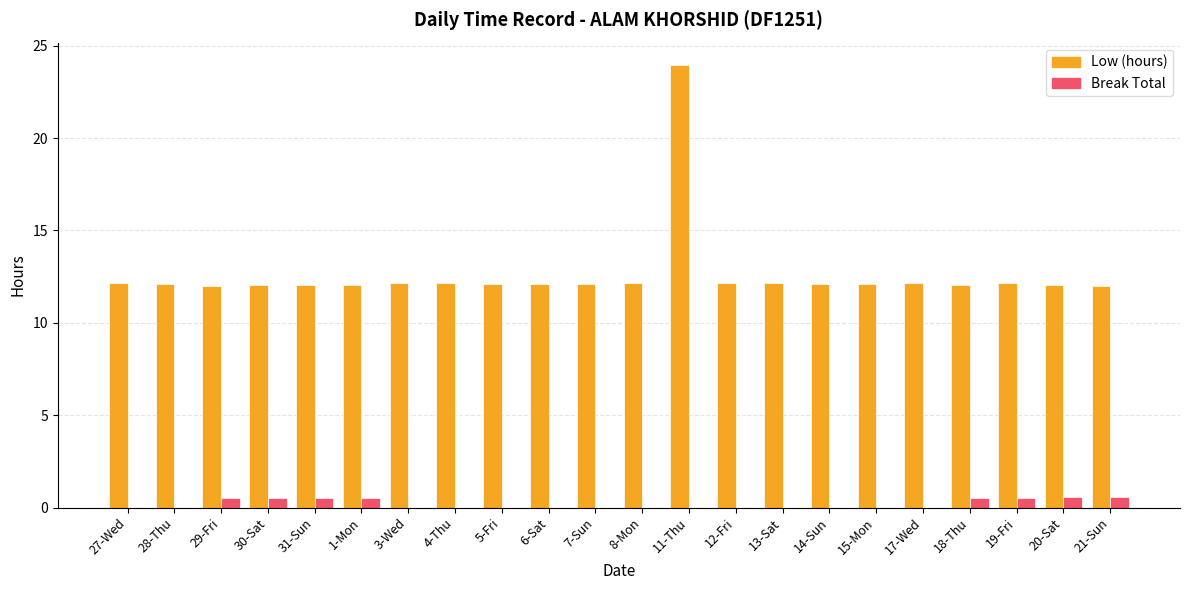

At which category is the sum across all series the highest?

11-Thu